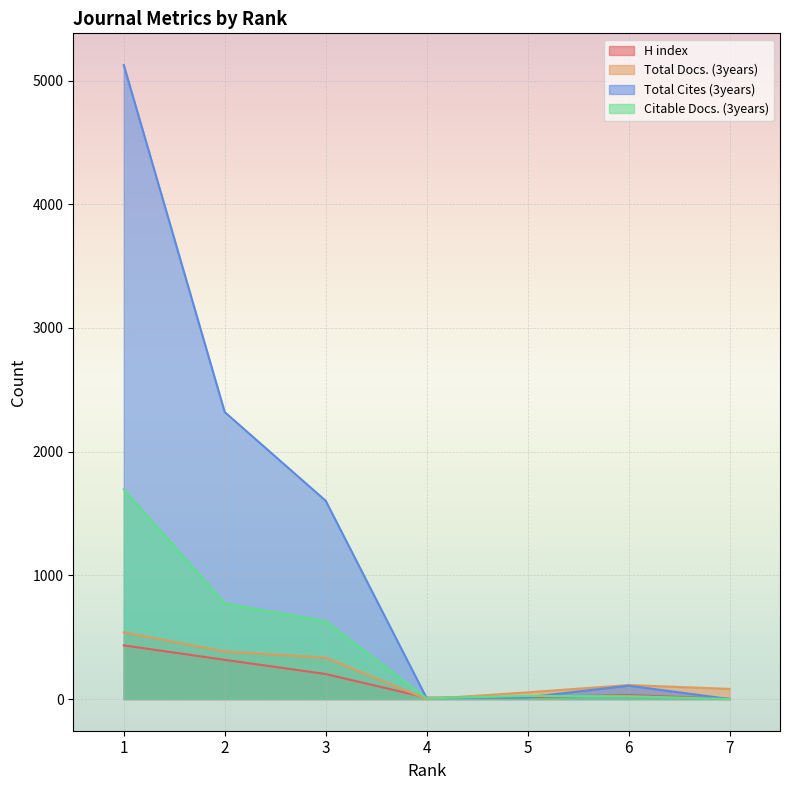

What is the total value across all series at 4?

24